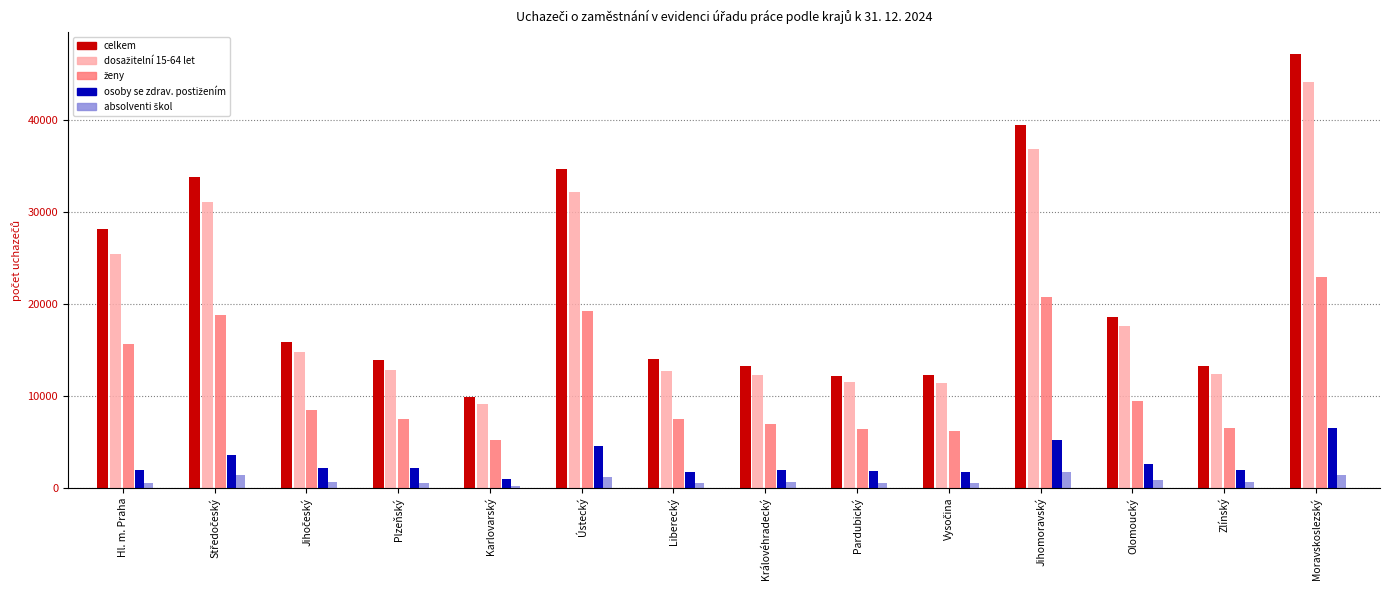

At which category is the sum across all series the highest?

Moravskoslezský